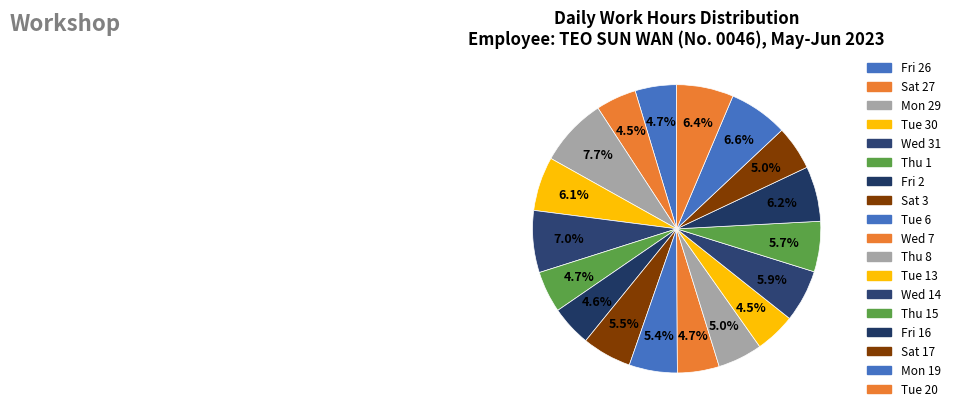

What percentage is the Mon 19 slice, to the nearest percent?

7%